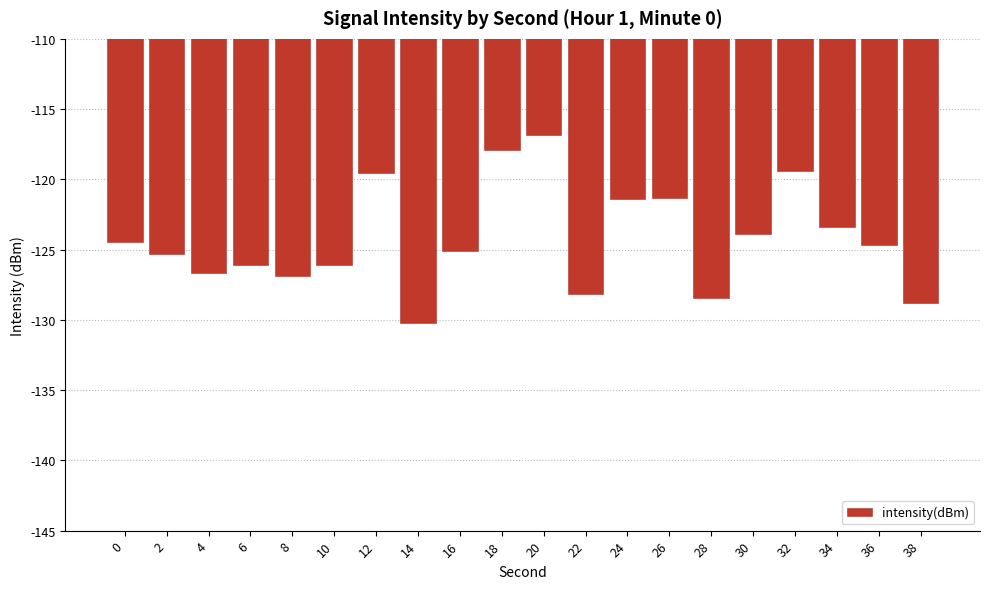

Which label corresponds to the largest value in the chart?

20